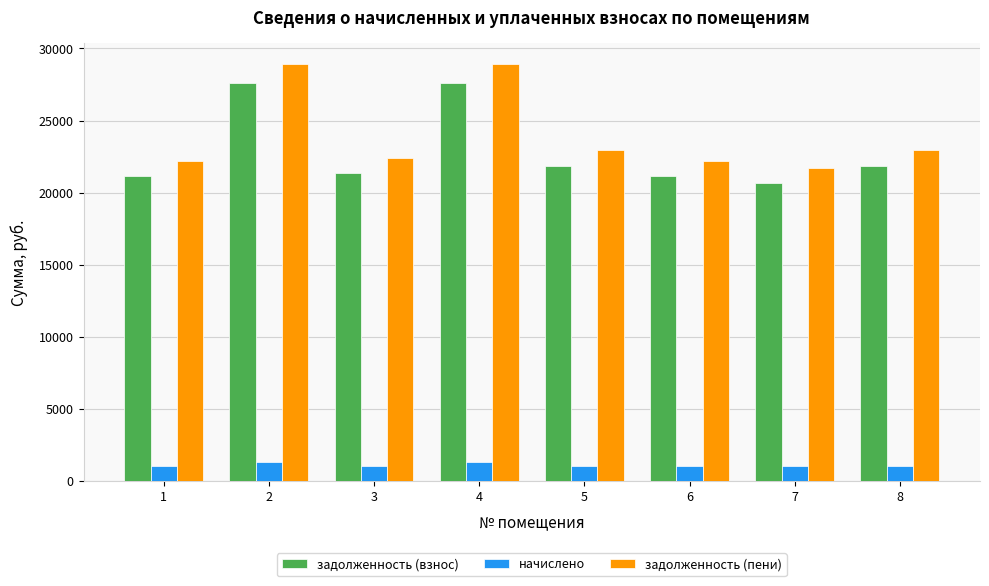

What is the spread (max minus min) of values at 1?

21142.2